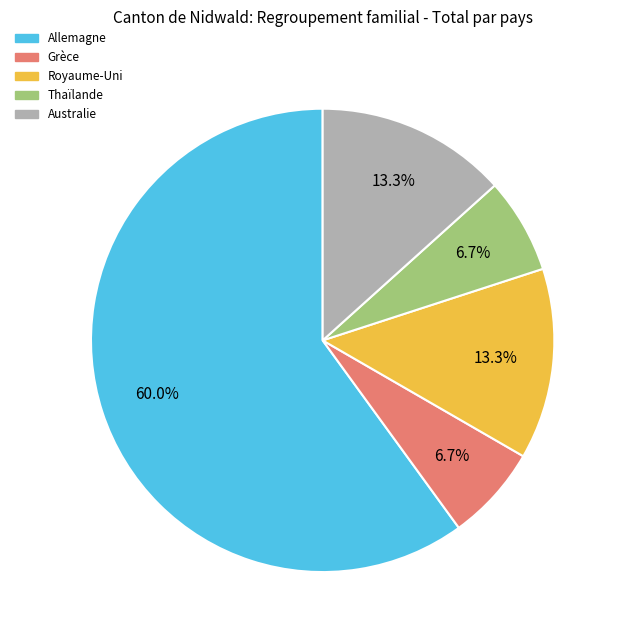

What is the ratio of the value at Royaume-Uni to the value at Allemagne?

0.2